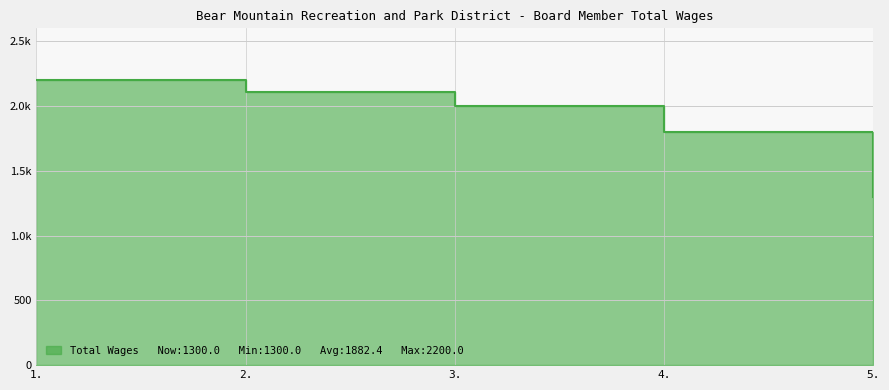

Approximately how many times larger is the value at 1. compared to 3.?

1.1